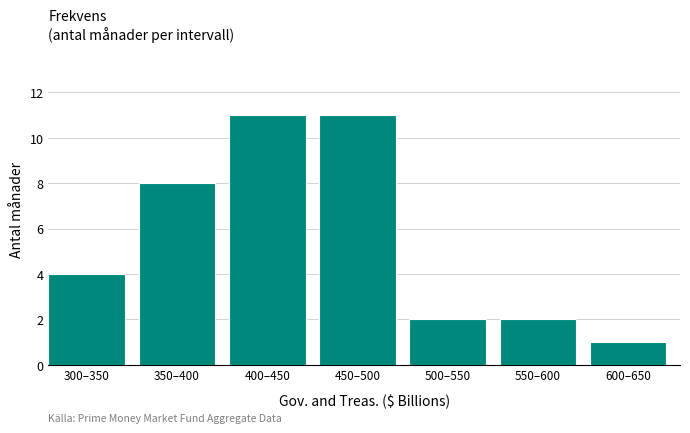

Reading right to left, transcribe all the data shown in this chart.

1	2	2	11	11	8	4